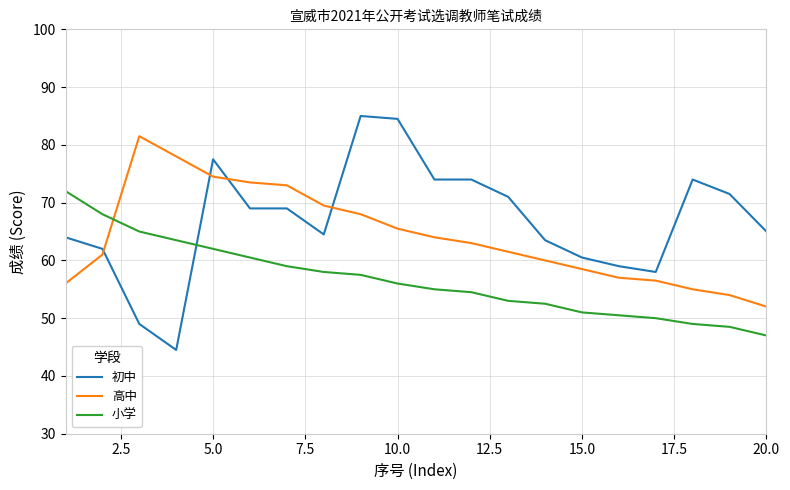

How many times do 高中 and 小学 cross each other?

1